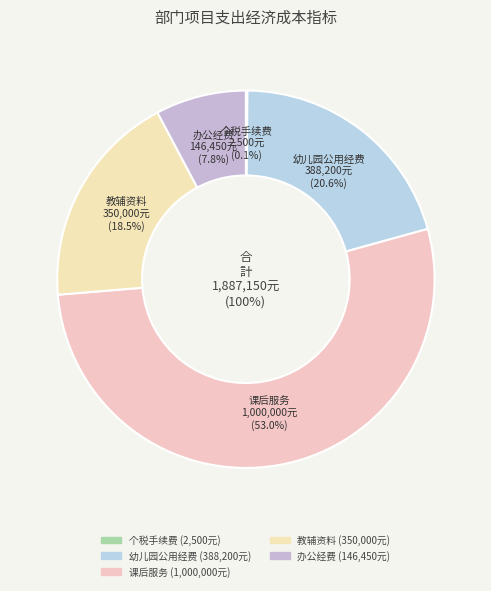

What is the ratio of the value at 2025年幼儿园公用经费县级补助资金 to the value at 2025年个税手续费专项资金?

155.3